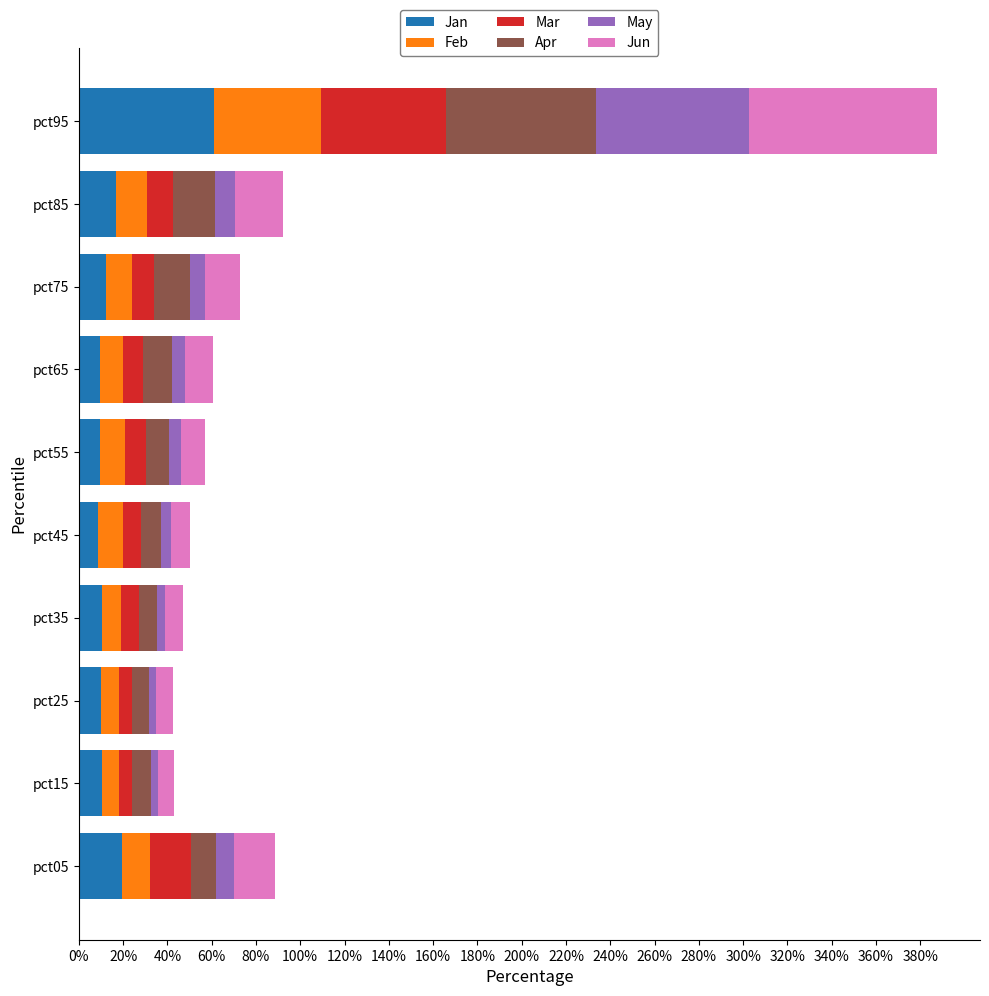

What are all the series names shown in the legend?

Jan, Feb, Mar, Apr, May, Jun